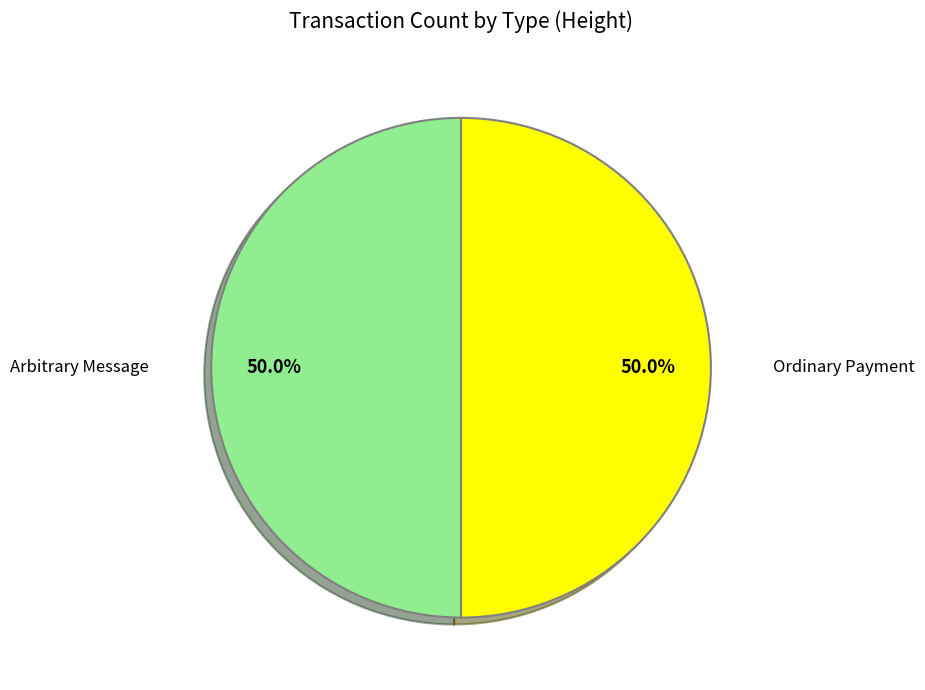

What is the majority slice?

Ordinary Payment